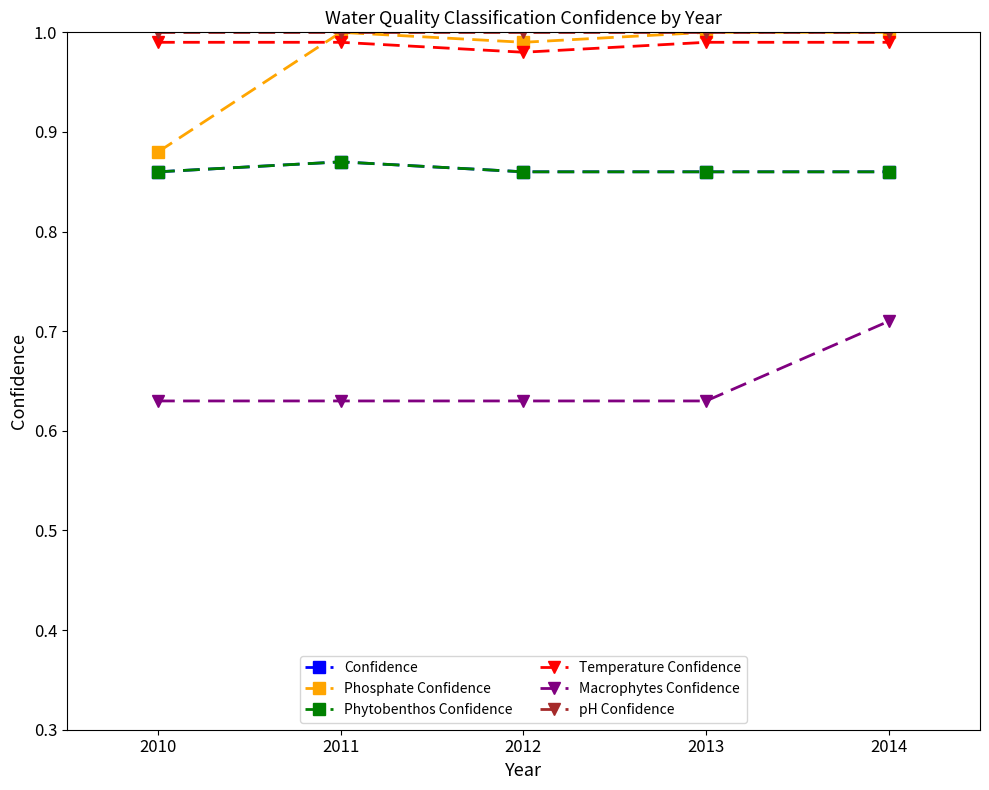

True or false: Confidence and pH Confidence cross at least once.

False